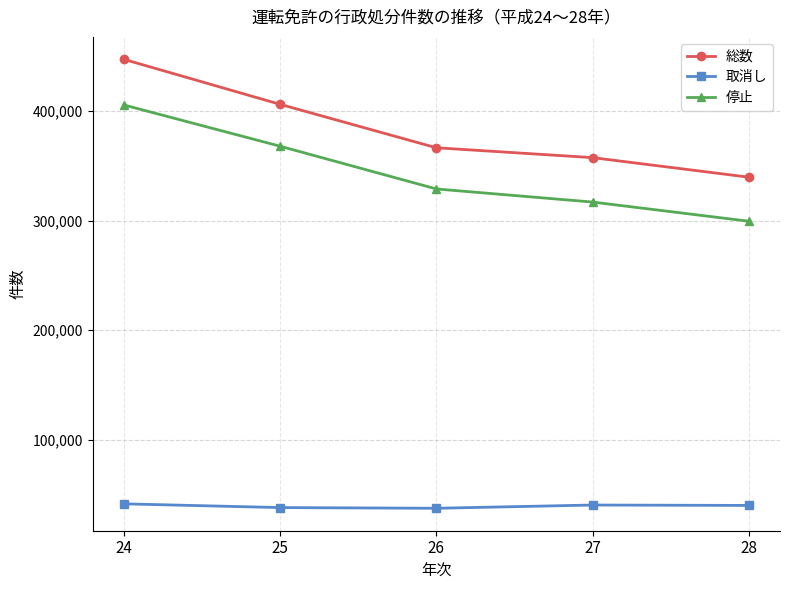

What is the difference between the highest and lowest values at 27?

316906